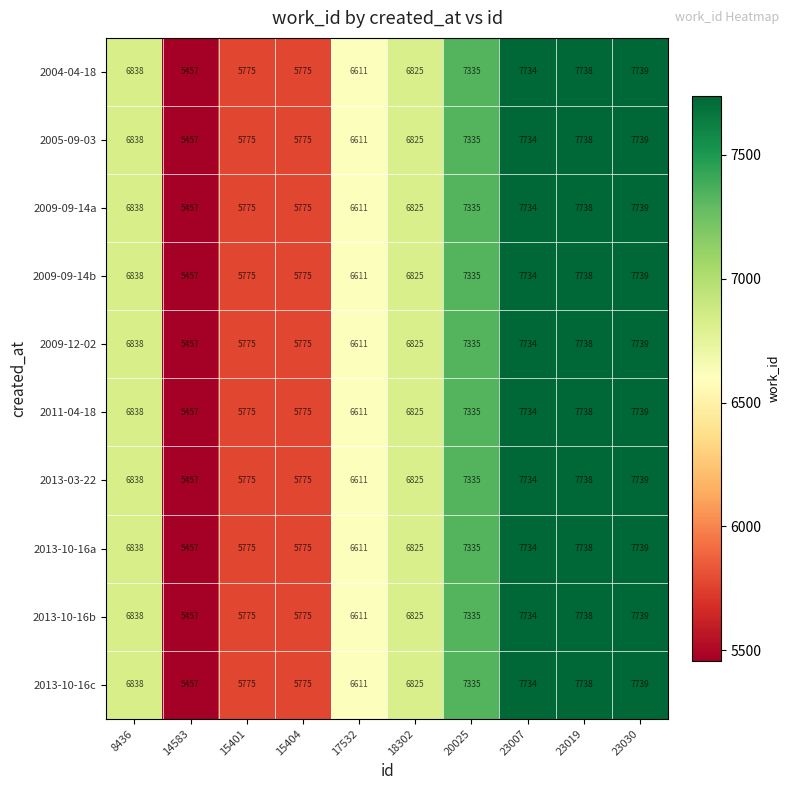

True or false: 2013-03-22 has a value of 10304 at 18302.

False